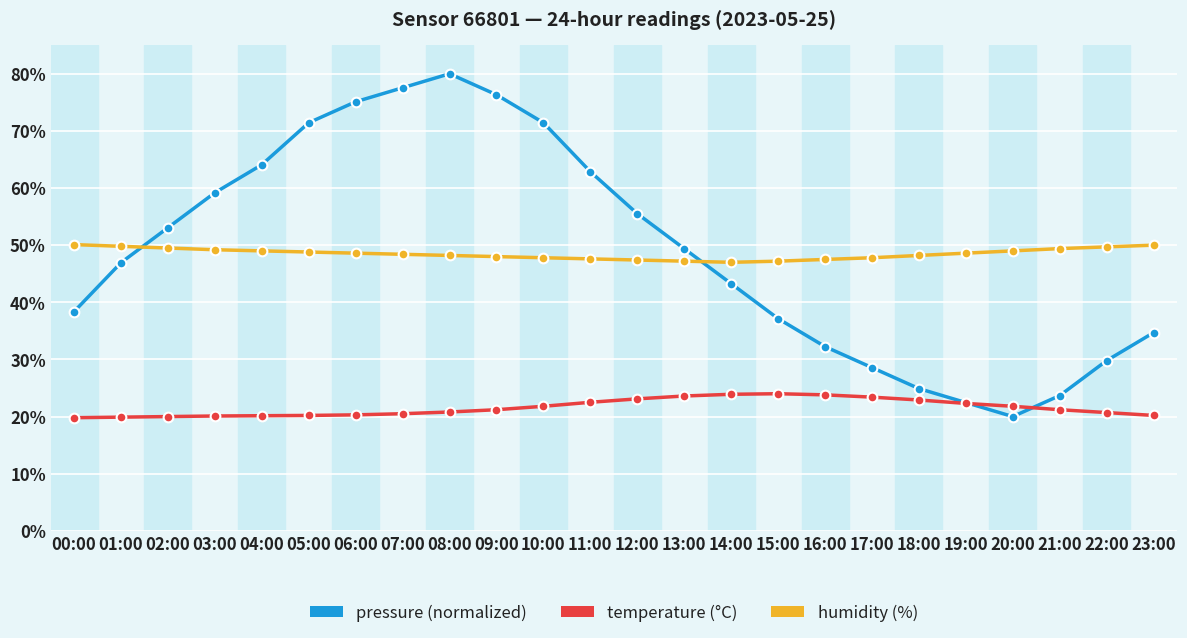

What position from the right is 00:00?

24